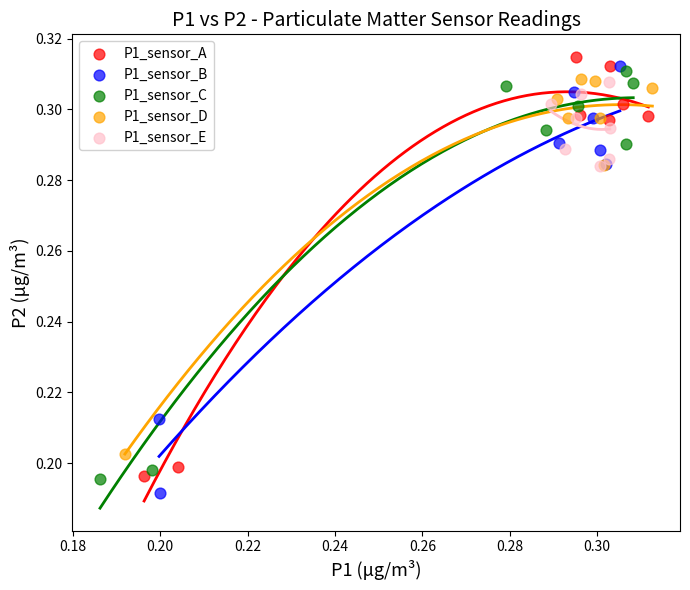

What are all the series names shown in the legend?

P1_sensor_A, P1_sensor_B, P1_sensor_C, P1_sensor_D, P1_sensor_E